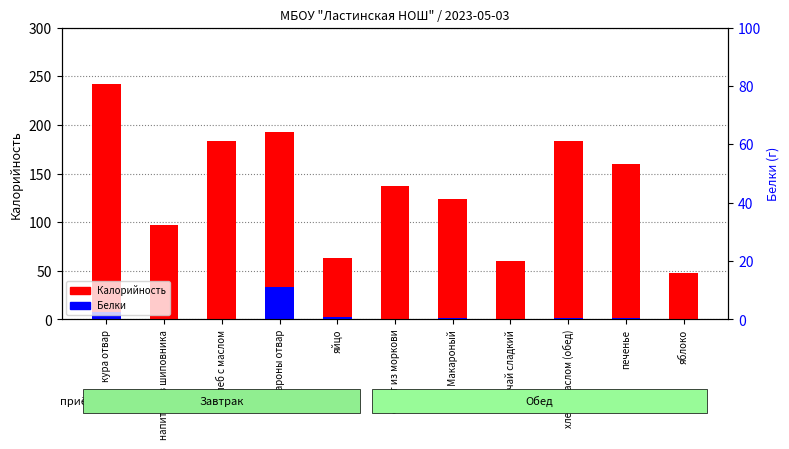

List the series in order of their peak value, lowest first.

Белки, Калорийность